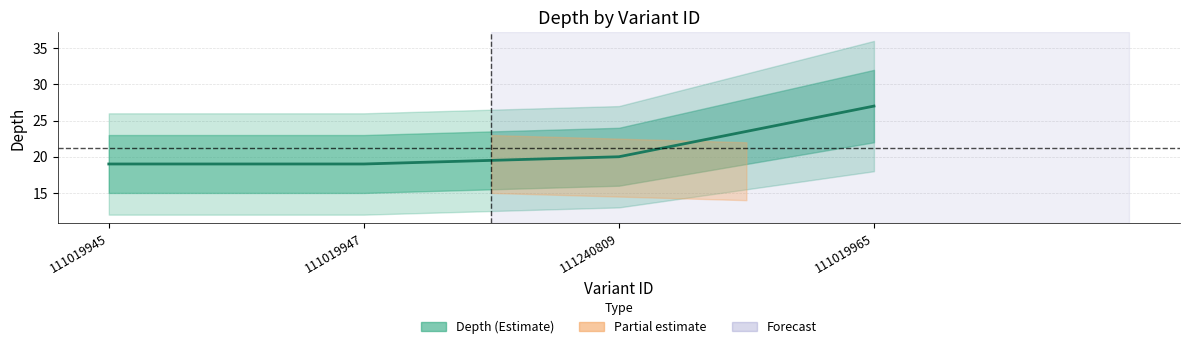

Reading right to left, what are all the values shown in this chart?

111019965=27	111240809=20	111019947=19	111019945=19